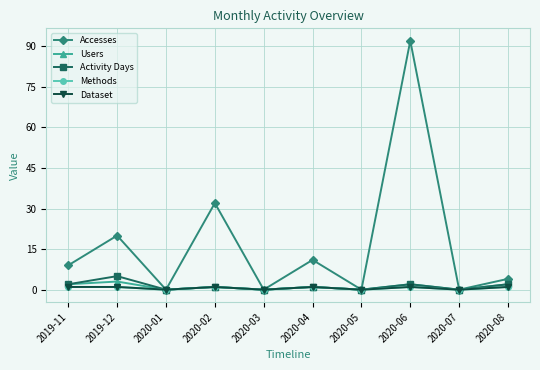

Where does the Users series first go above 1?

2019-11